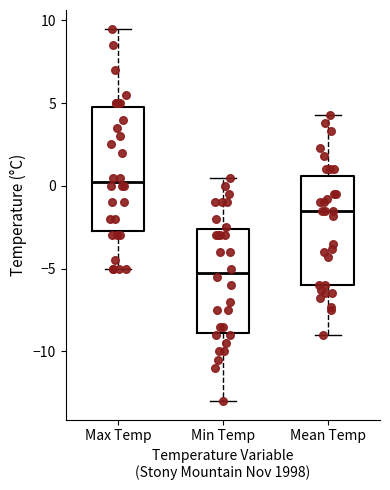

Reading left to right, read every box against the y-axis: the position of its median line, the range the box covers, and the ends of its whiskers. The values are not printed on the chart, so give them approximately, as read against the axis.

Max Temp: median 0.5, box -2.5 to 5.0, whiskers -5.0 to 9.5
Min Temp: median -5.0, box -9.0 to -2.5, whiskers -13.0 to 0.5
Mean Temp: median -1.5, box -6.0 to 0.5, whiskers -9.0 to 4.5